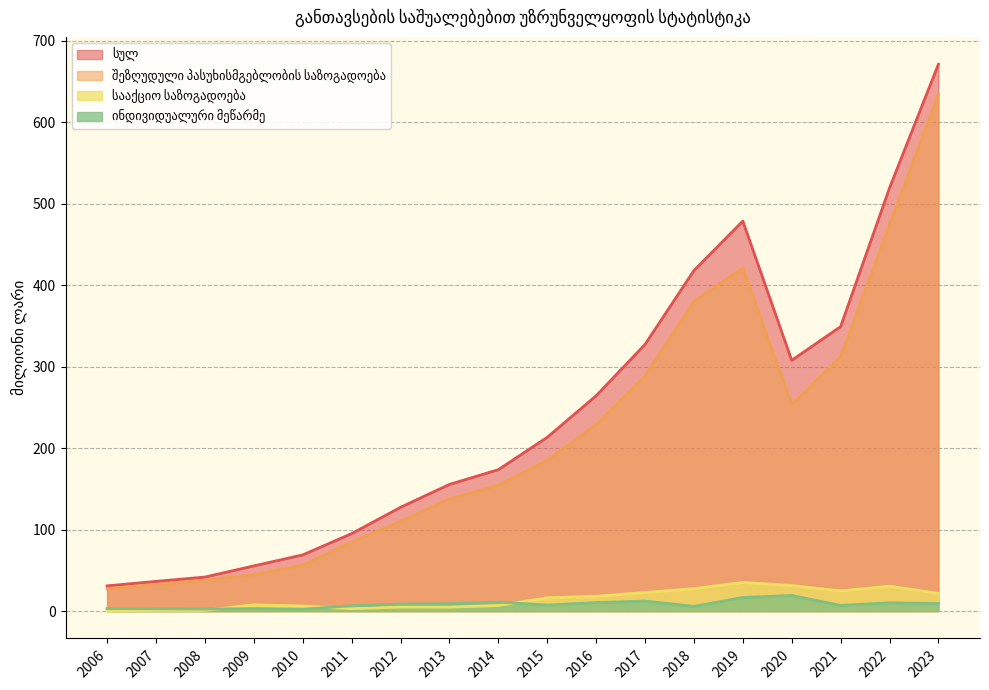

The value of ინდივიდუალური მეწარმე at 2011 is 6.5. True or false?

True